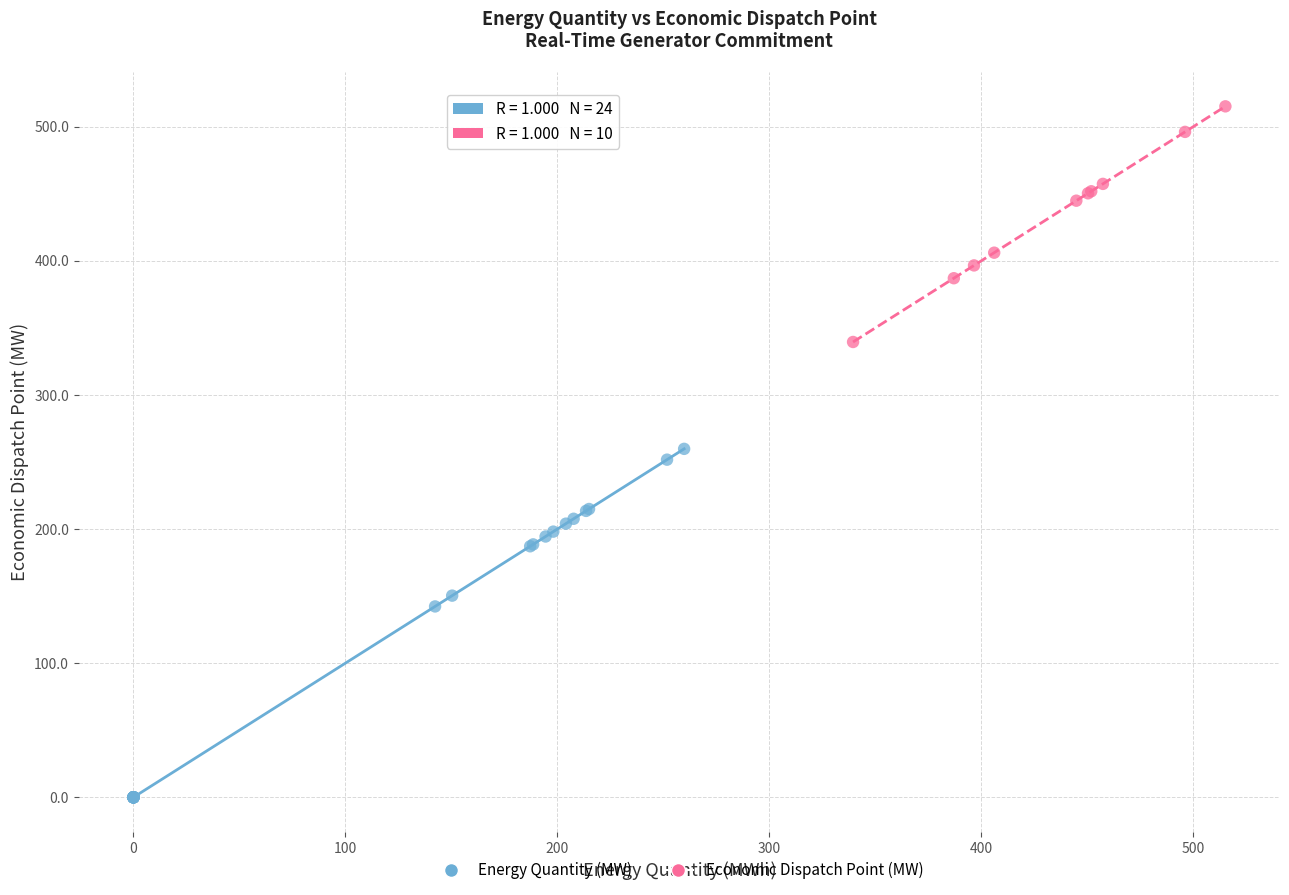

Which series reaches the maximum Y coordinate?

Economic Dispatch Point (MW)